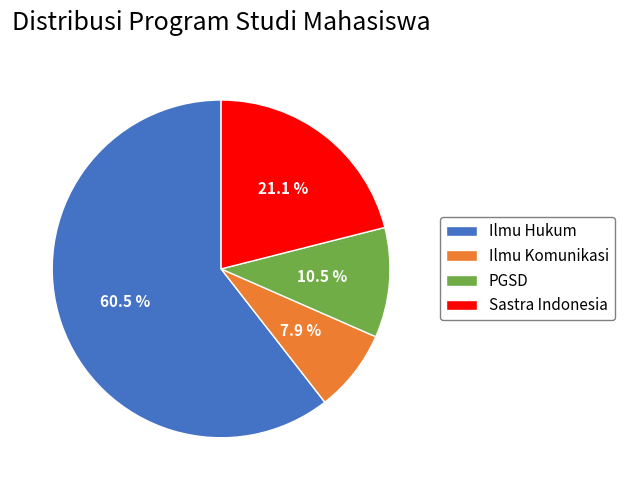

What percentage do Ilmu Hukum and Ilmu Komunikasi together represent?

68.4%